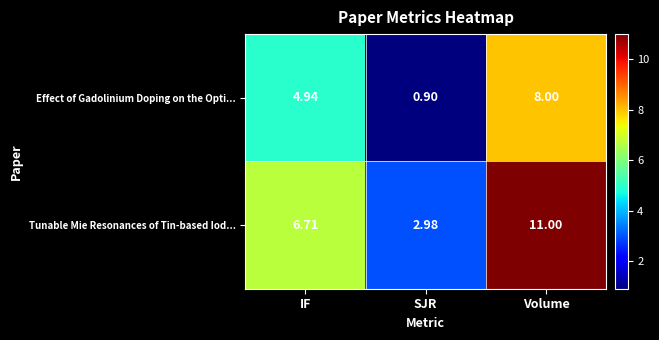

Where is Effect of Gadolinium Doping on the Opti... nearest to the value 4?

IF